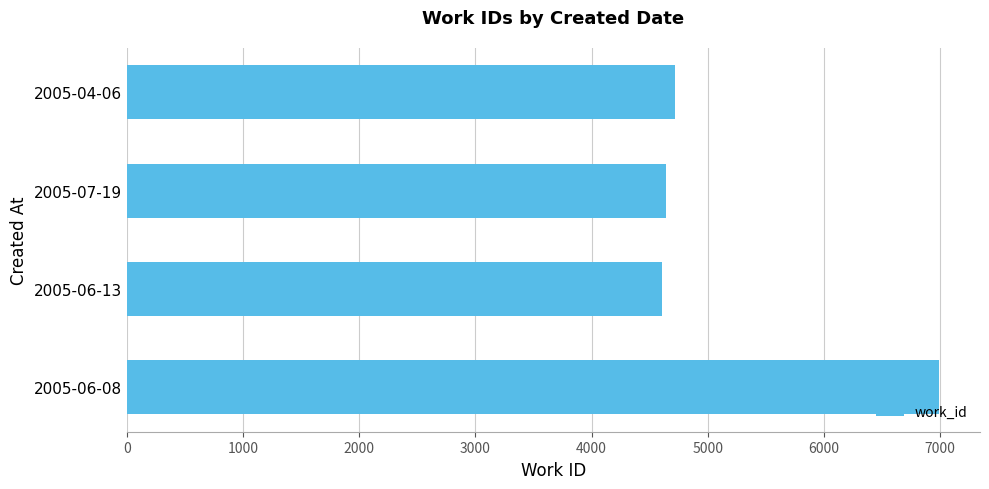

Between 2005-06-08 and 2005-04-06, which is larger?

2005-06-08